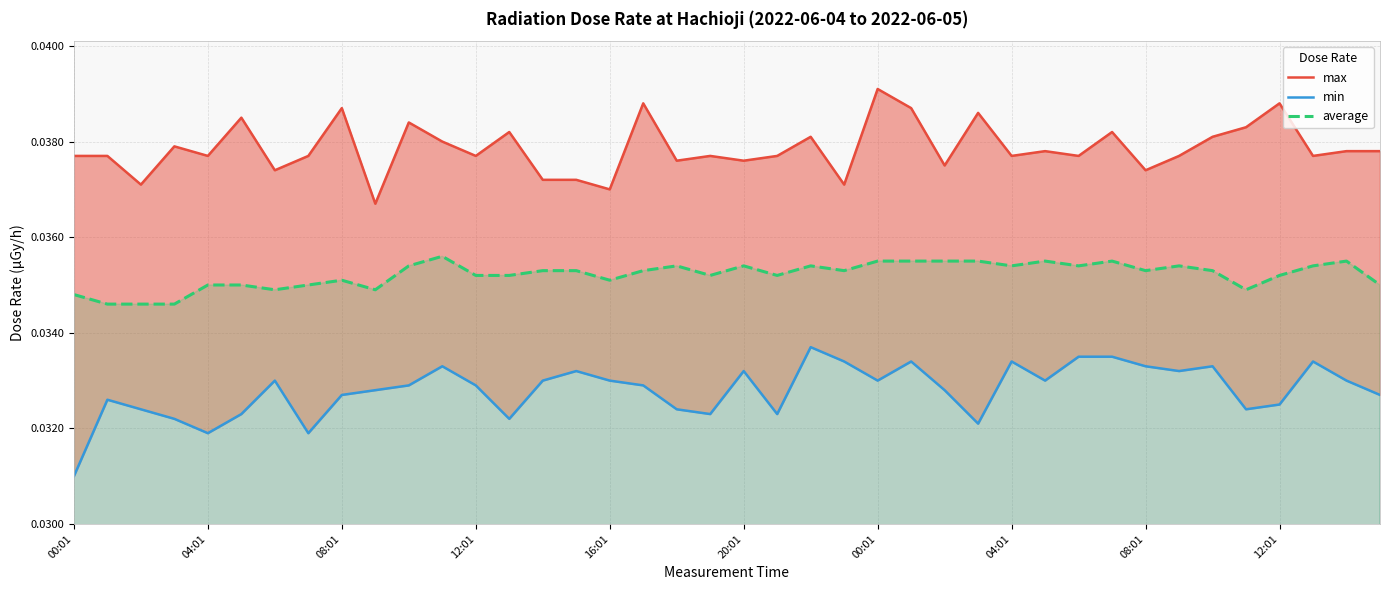

Rank the series by their maximum value, from highest to lowest.

max, average, min